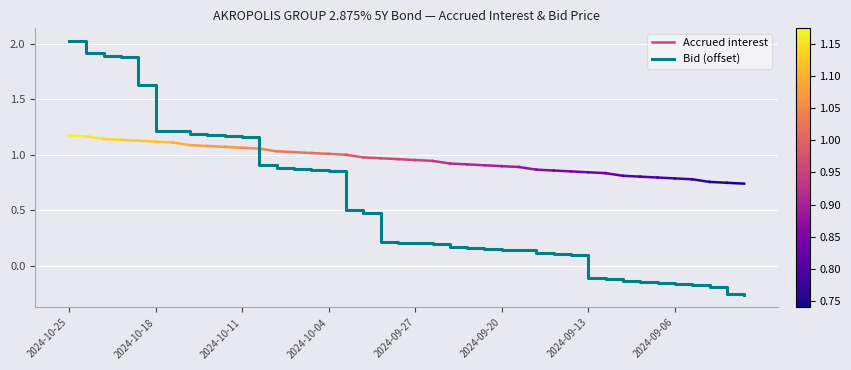

What is the difference between the maximum and minimum values?

2.3